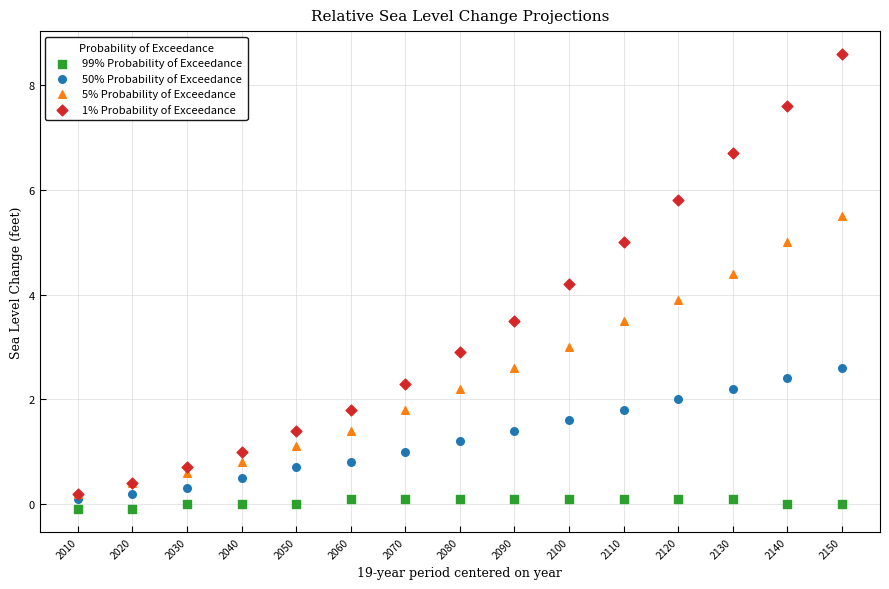

Which series has the widest spread of Y values?

1% Probability of Exceedance